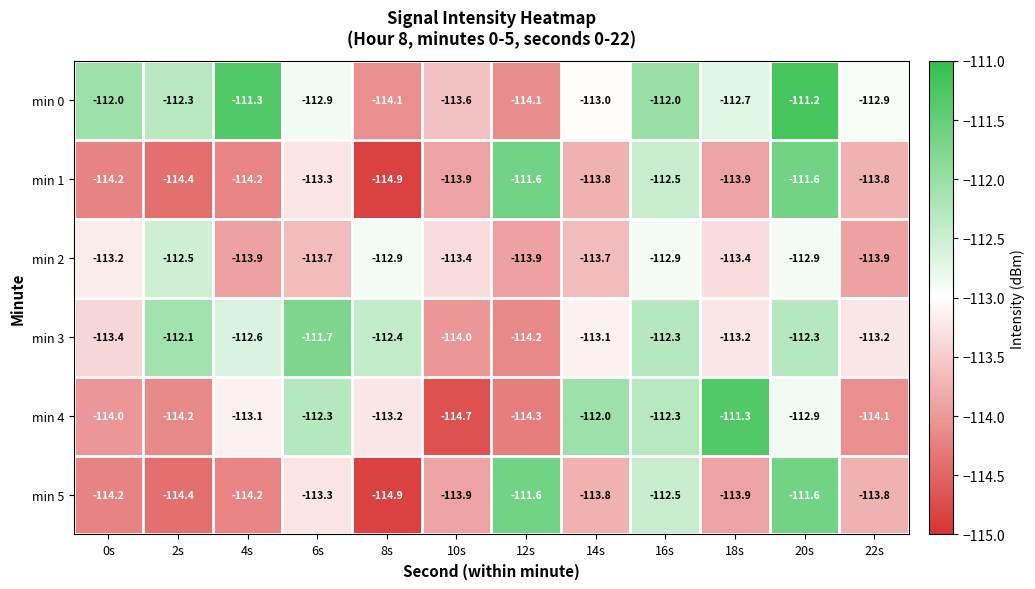

Which series has the largest total across all categories?

min 0